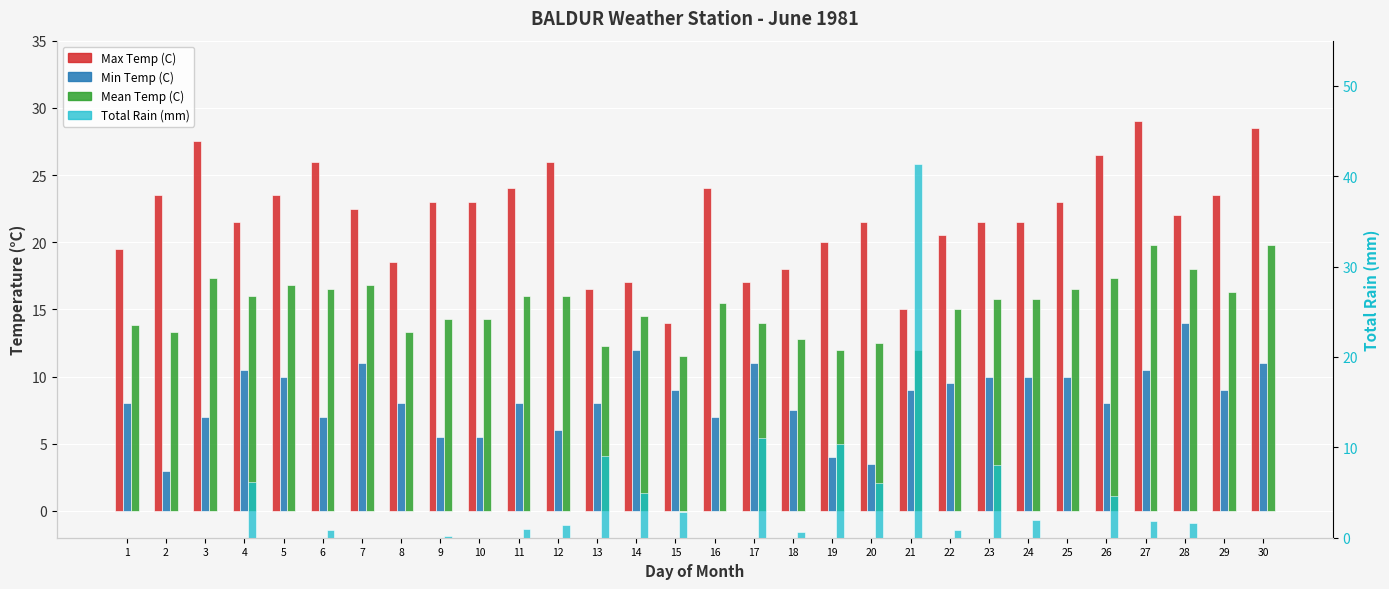

List the series in order of their overall mean, lowest first.

Total Rain (mm), Min Temp (C), Mean Temp (C), Max Temp (C)